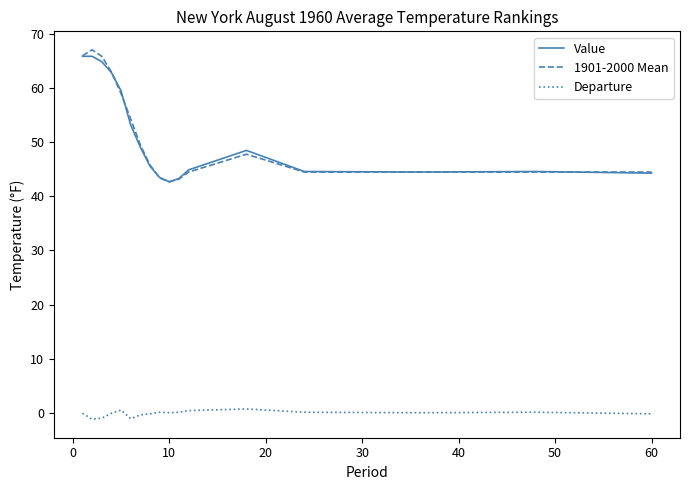

True or false: Departure and Value cross at least once.

False